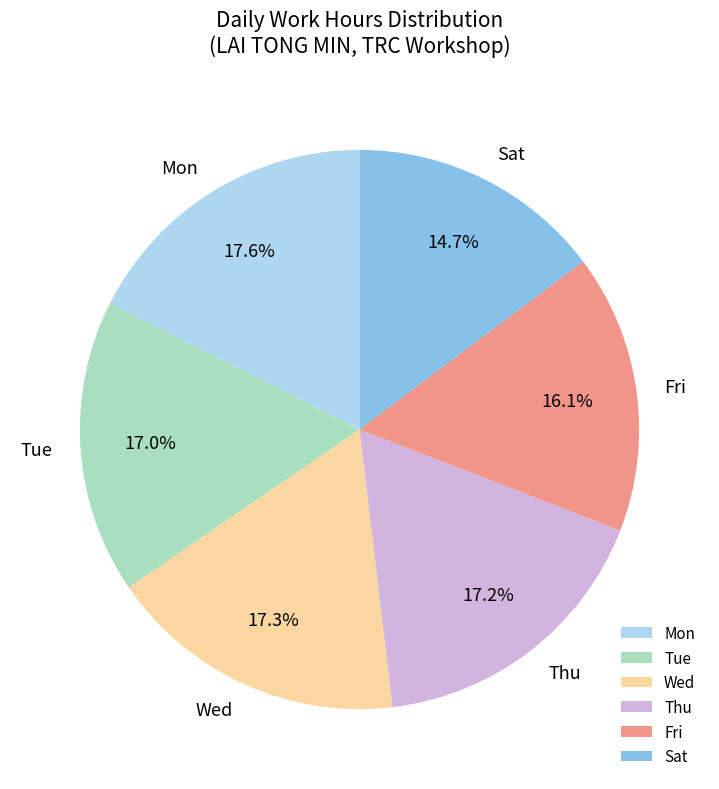

What portion of the pie excludes Tue?

83.0%